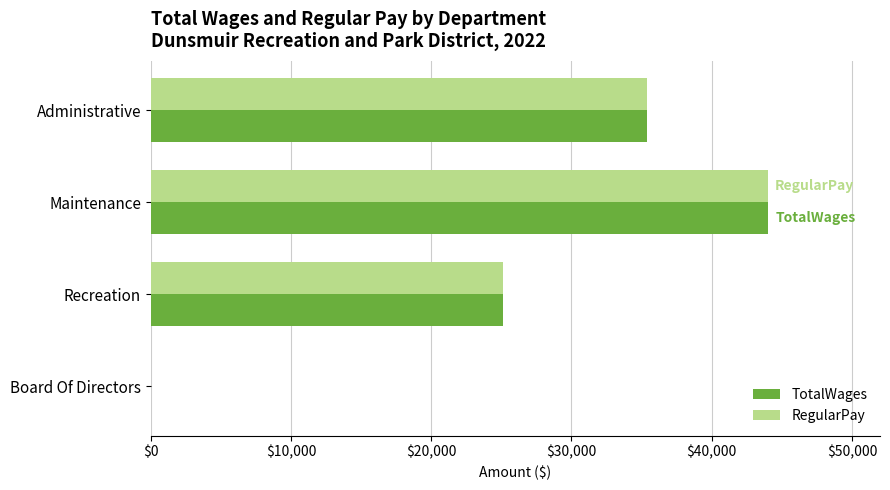

At which category is the sum across all series the highest?

Maintenance